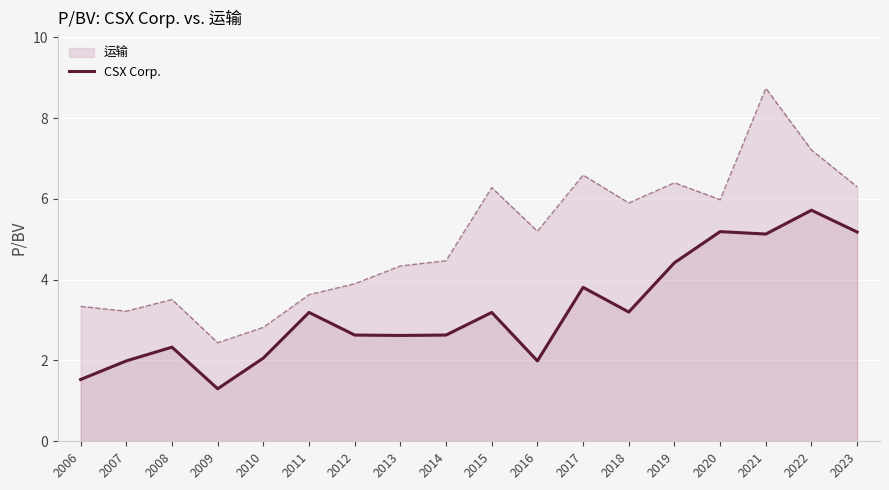

True or false: there are more than 1 points higher than both neighbors.

True